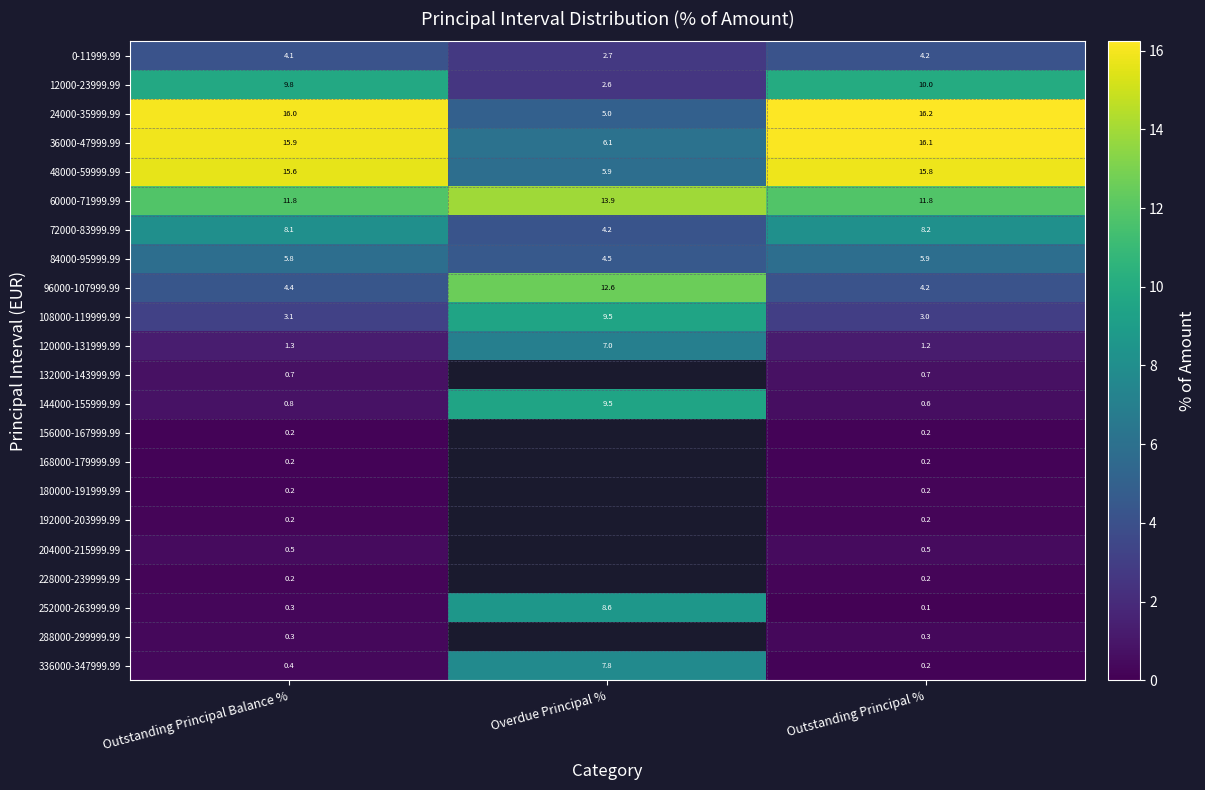

Where is 144000-155999.99 nearest to the value 5?

Outstanding Principal Balance %